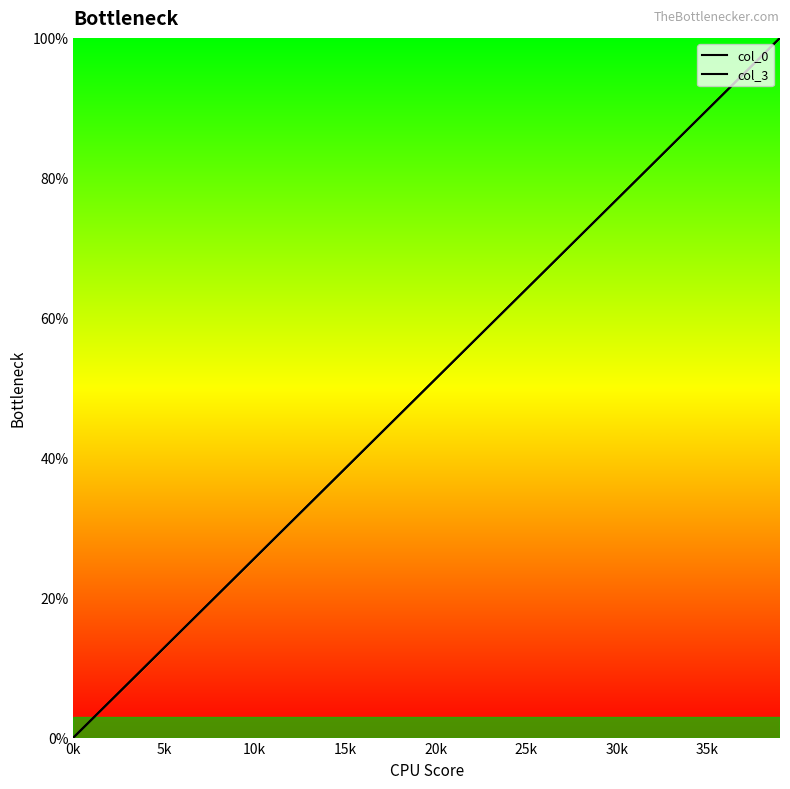

Which series changed the most between 5k and 29?

col_3